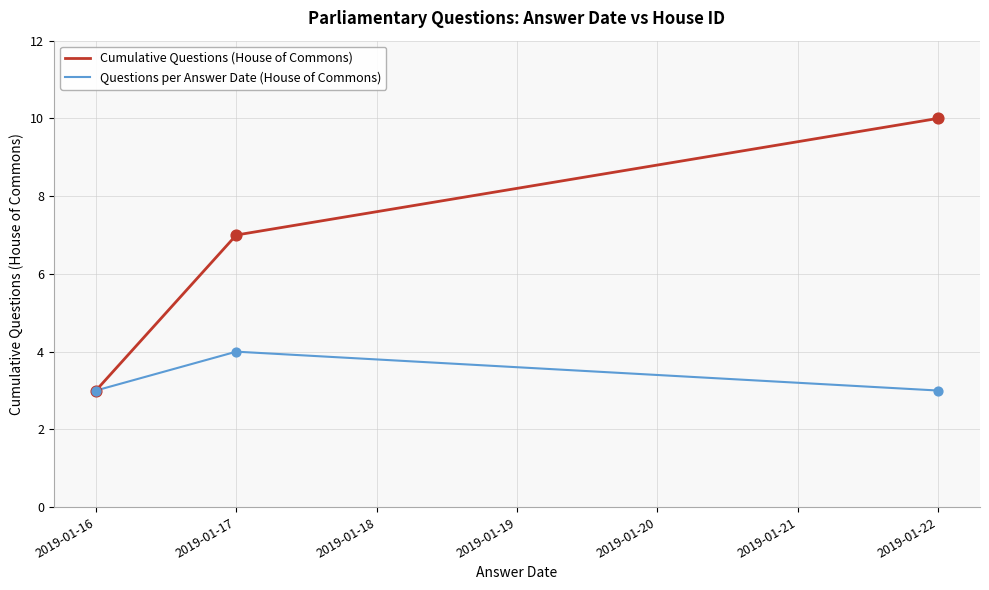

Which series changed the most between 2019-01-16 and 2019-01-22?

Cumulative Questions (House of Commons)